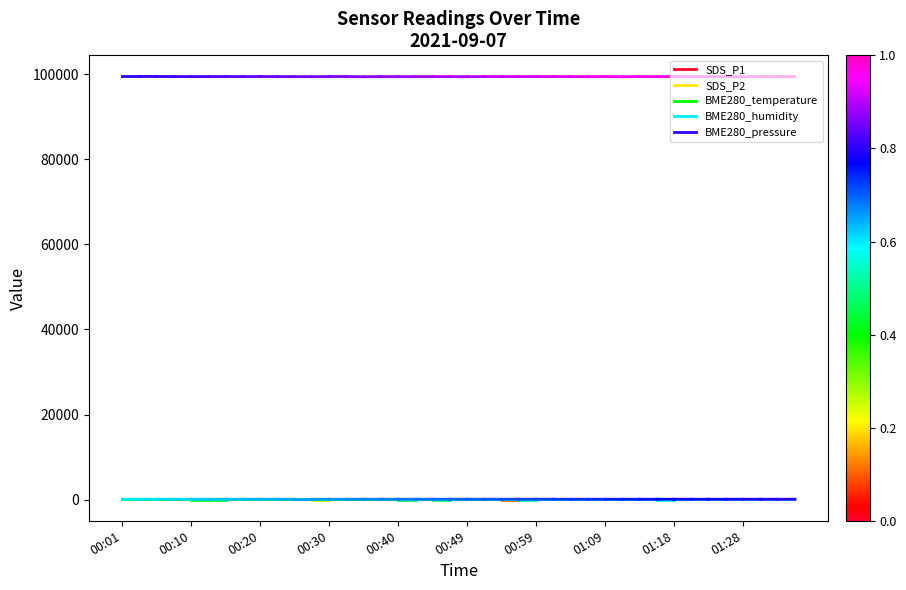

Between 00:01 and 00:10, which series saw the biggest shift?

BME280_pressure